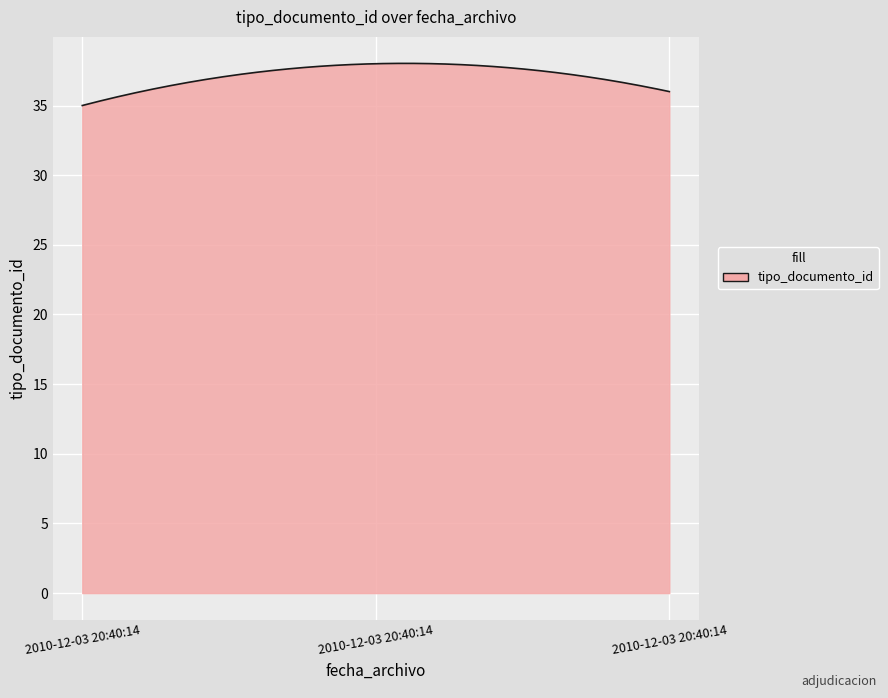

What is the greatest value displayed?

38.0